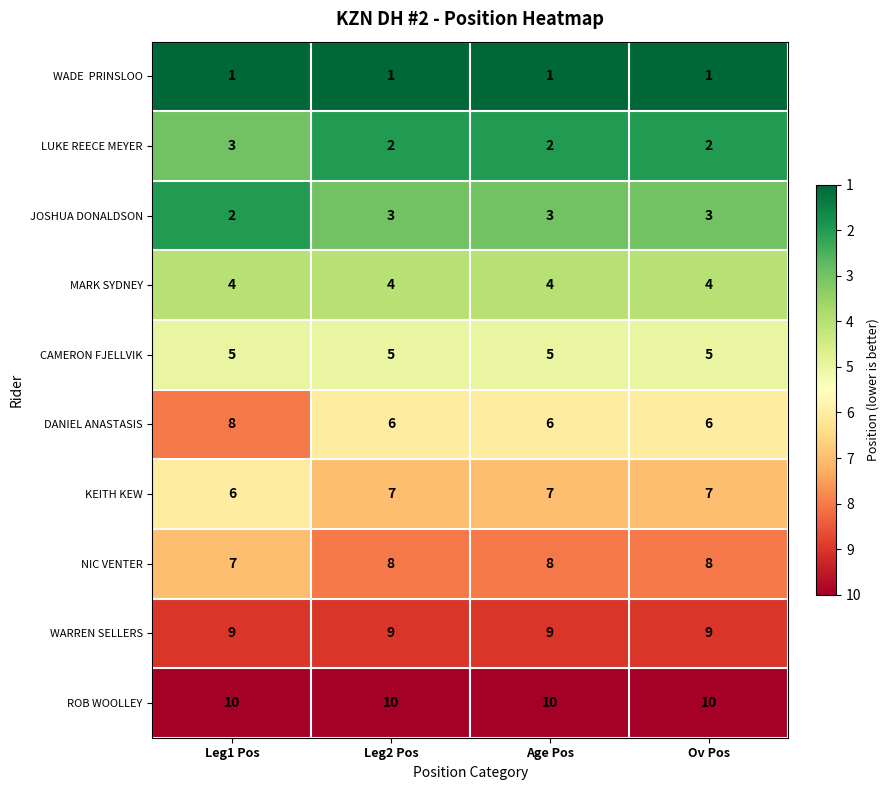

What is the sum of all NIC VENTER values?

31